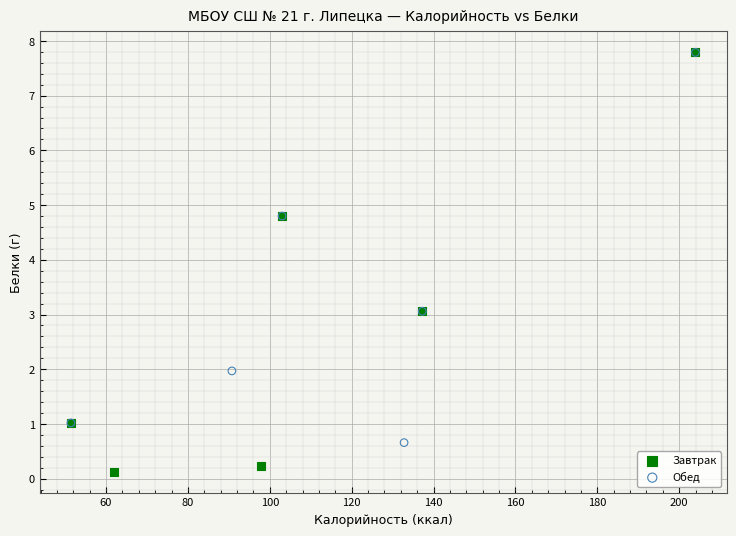

Which series contains the lowest Y value?

Завтрак